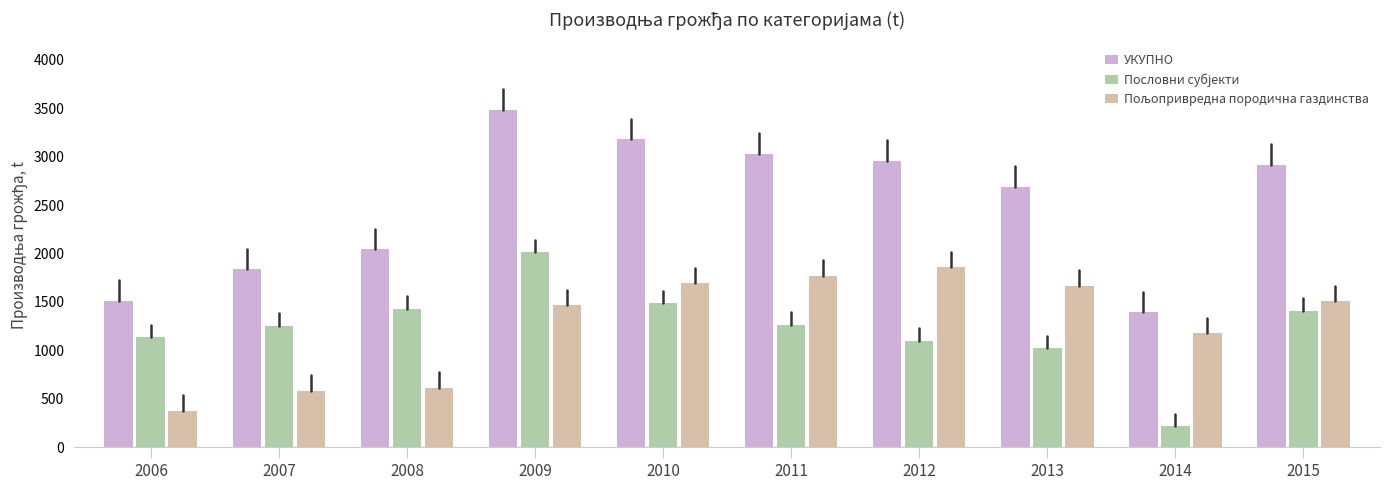

Which category has the highest value across all series?

2009